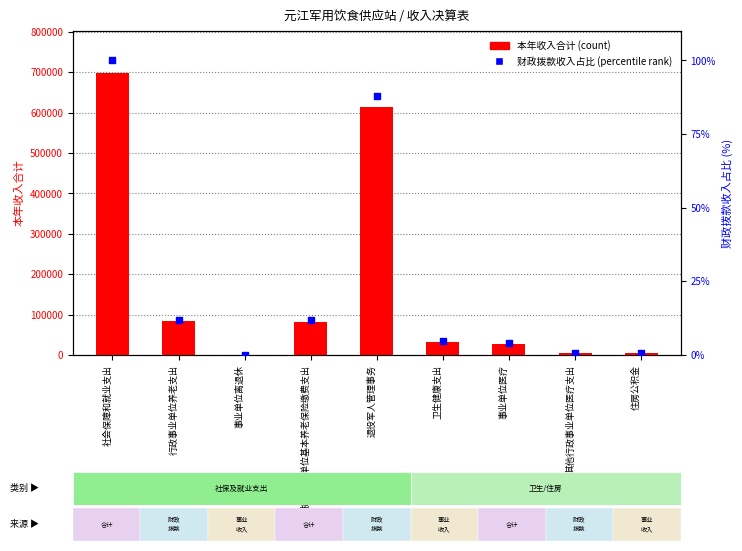

What are all the series names shown in the legend?

本年收入合计, 财政拨款收入占比